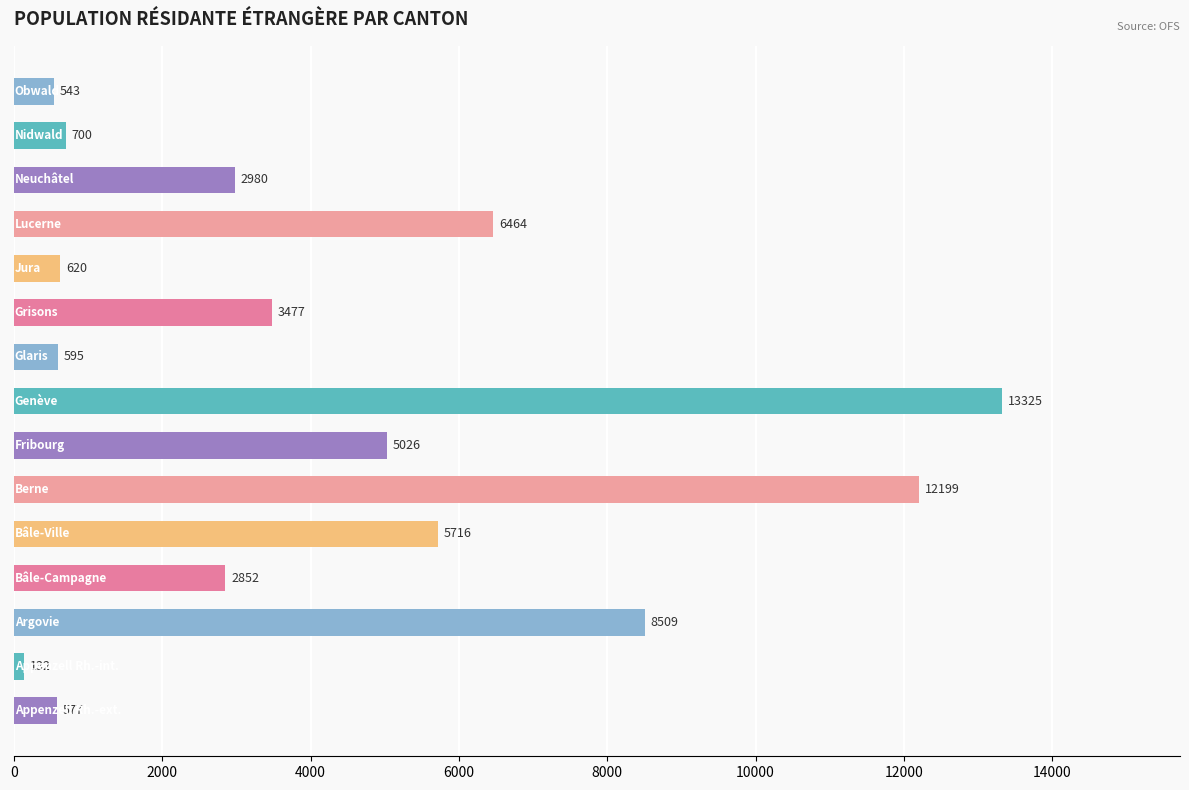

What is the difference between the second highest and minimum values?

12067